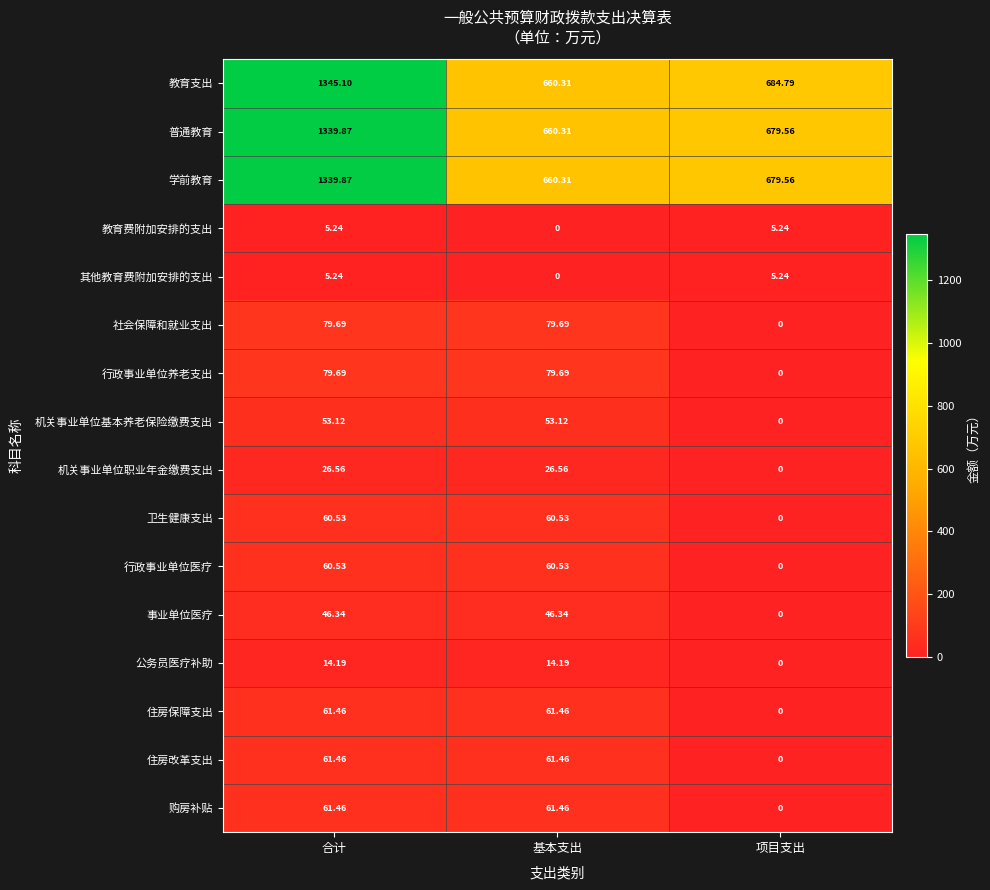

At which label does 事业单位医疗 first exceed 46?

合计